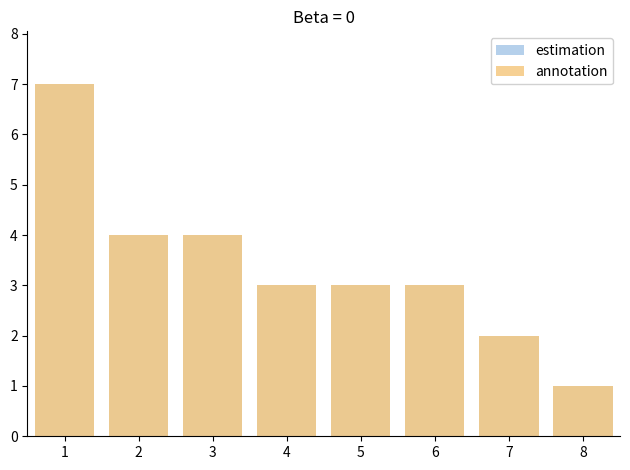

Rank the series by their maximum value, from highest to lowest.

estimation, annotation